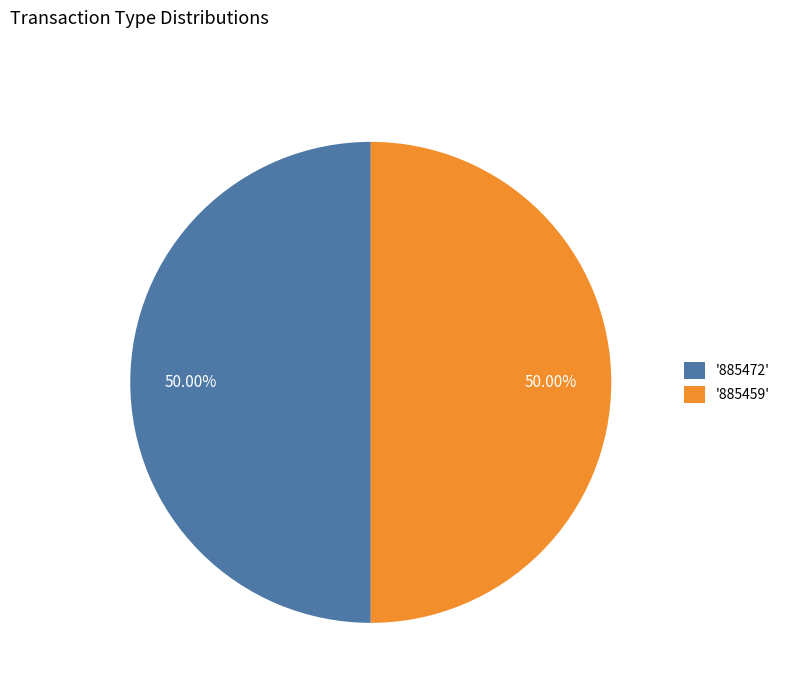

Is the sum of '885472' and '885459' greater than half?

Yes